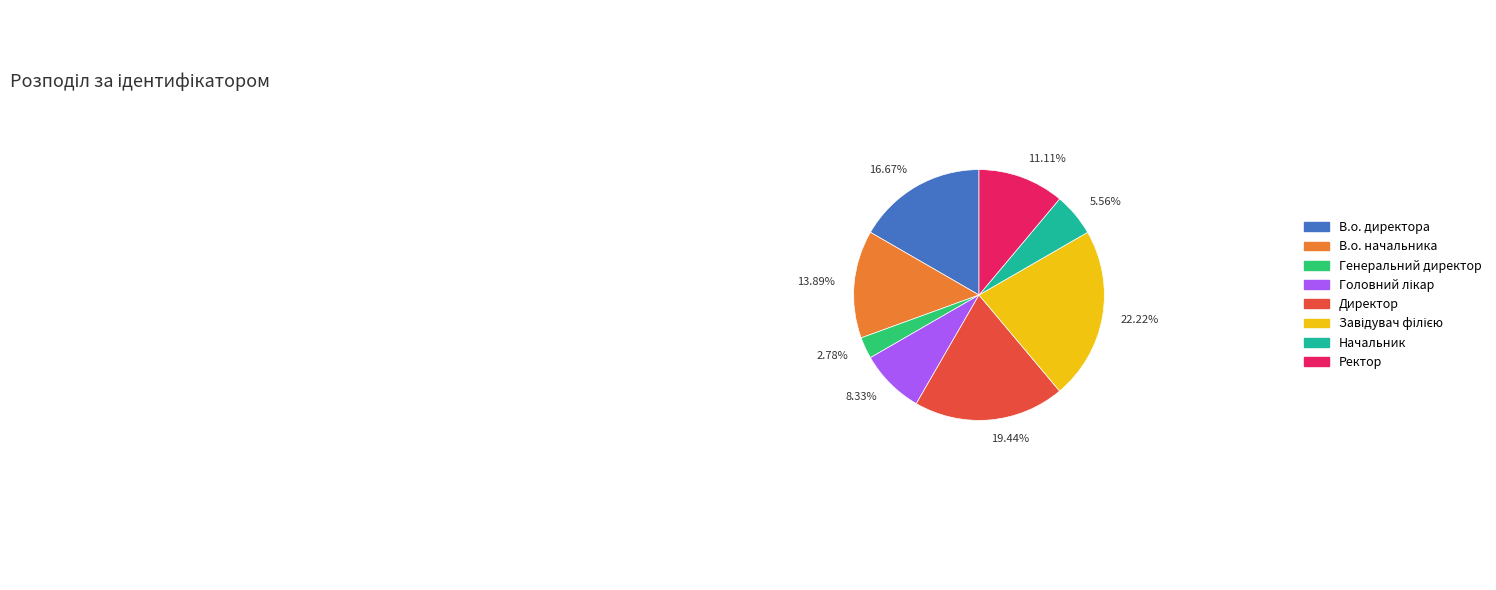

Which has a higher value, В.о. директора or Начальник?

В.о. директора